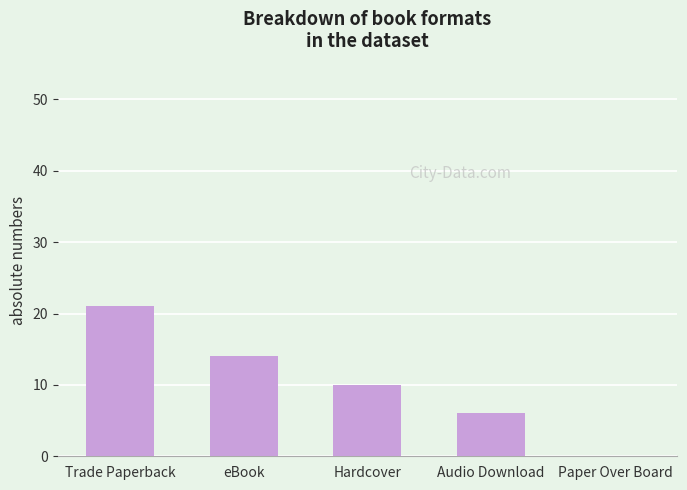

Which has a higher value, Audio Download or eBook?

eBook